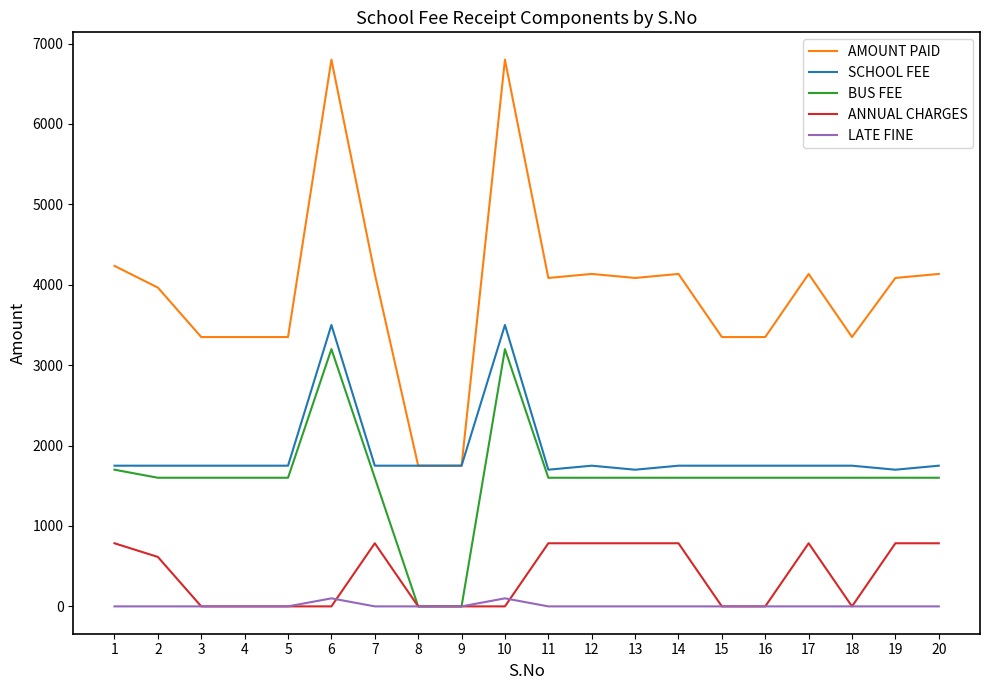

How many categories are shown in the chart?

20